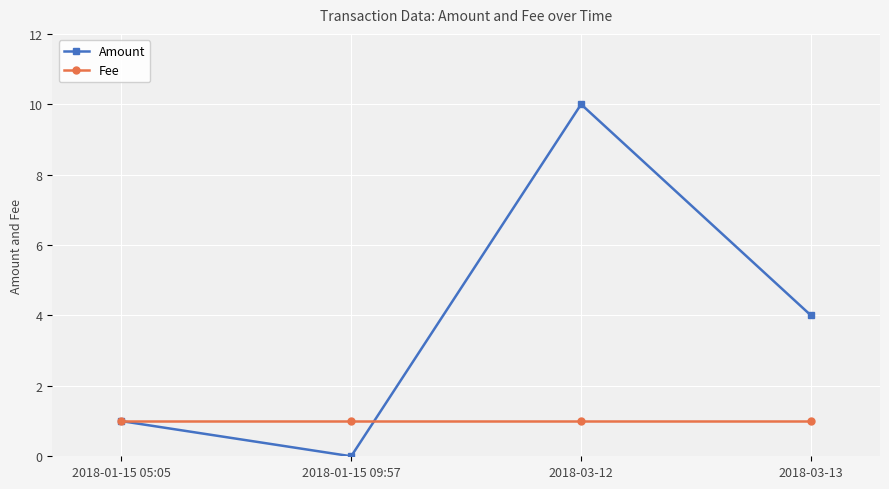

Between 2018-01-15 05:05 and 2018-01-15 09:57, which series saw the biggest shift?

Amount